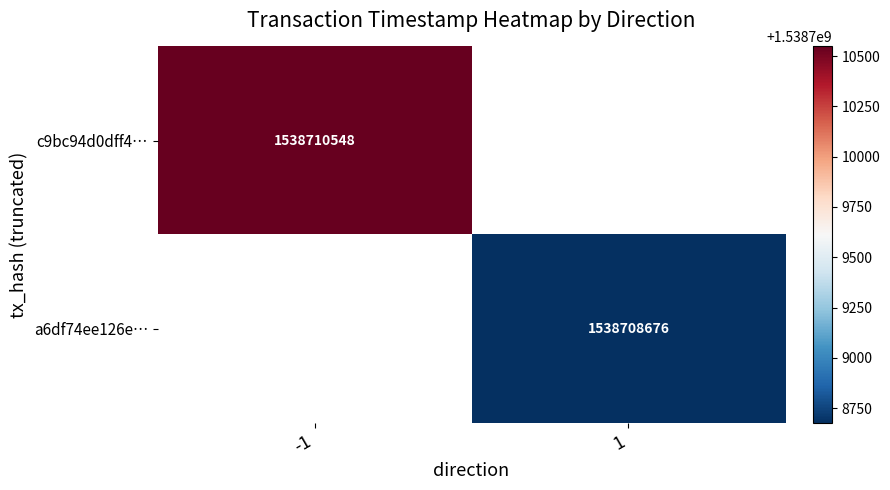

How many distinct data groups are displayed?

2